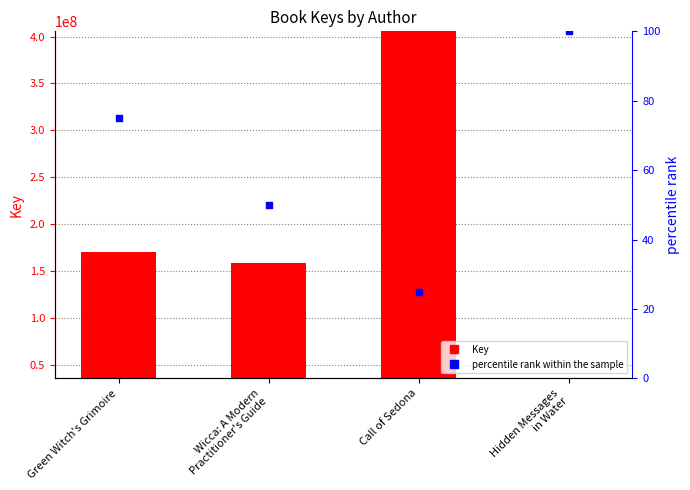

Which series reaches the minimum Y coordinate?

percentile rank within the sample